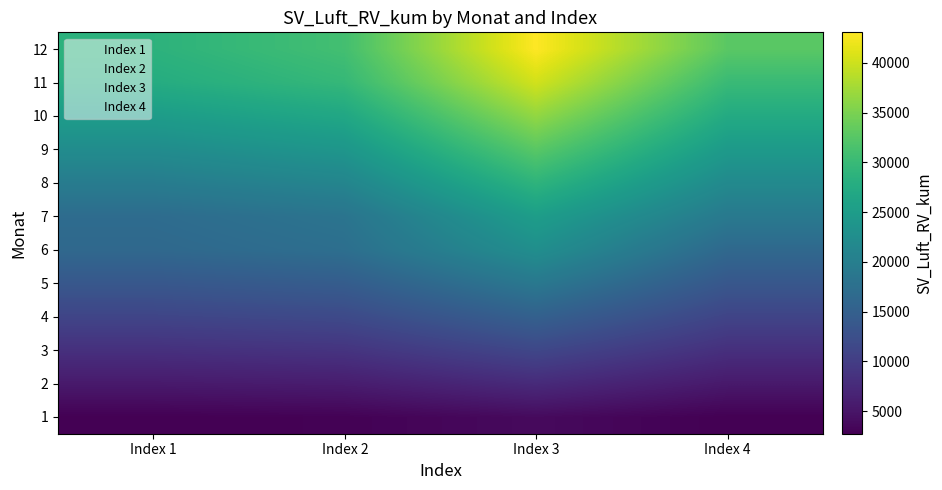

At which category is the sum across all series the highest?

Index 3